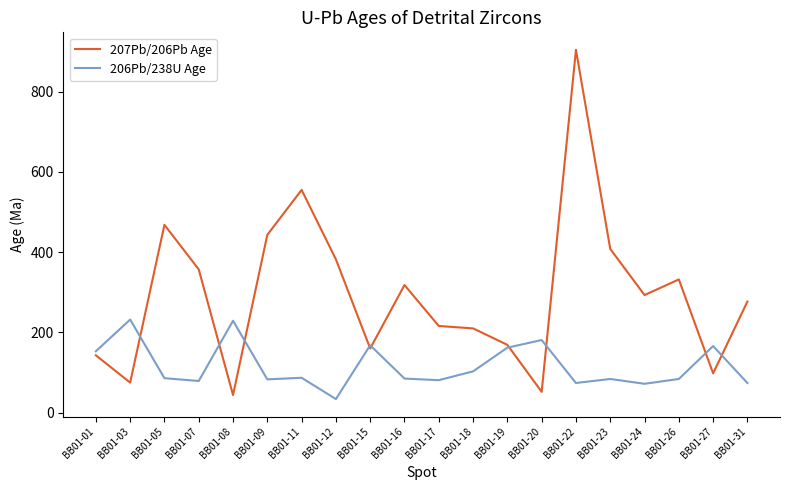

Between BB01-01 and BB01-22, which series saw the biggest shift?

207Pb/206Pb Age